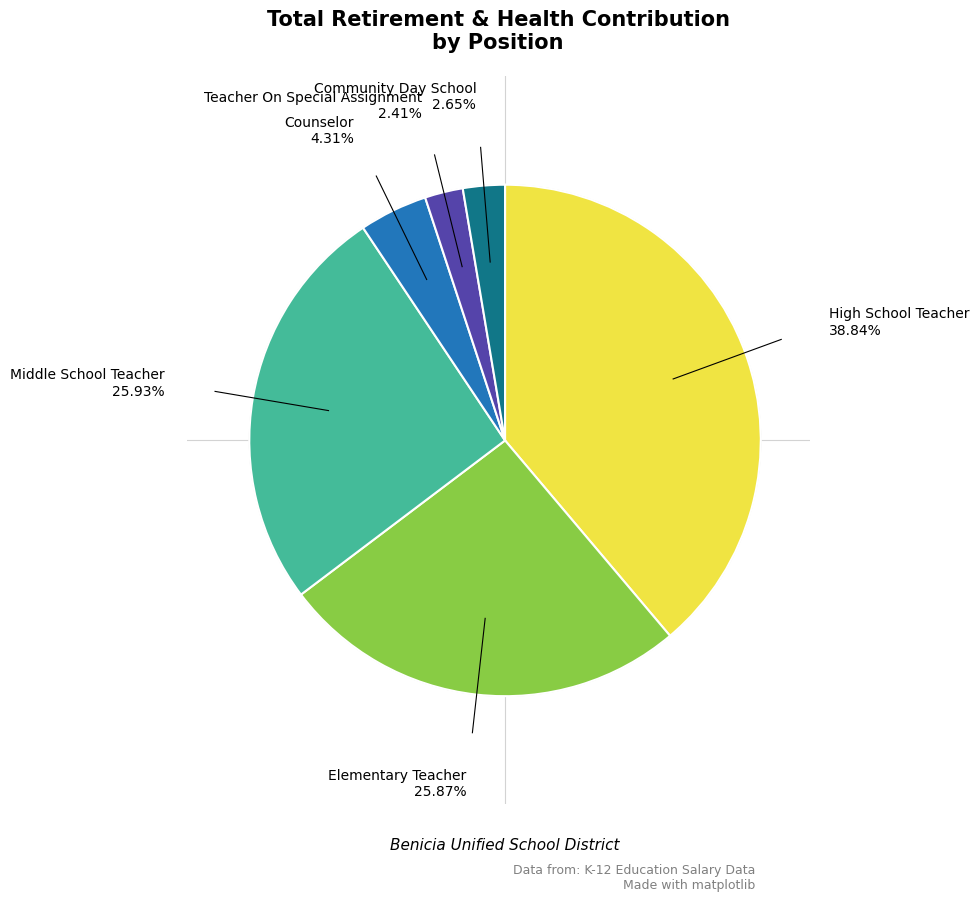

To the nearest percent, what is the average slice percentage?

17%